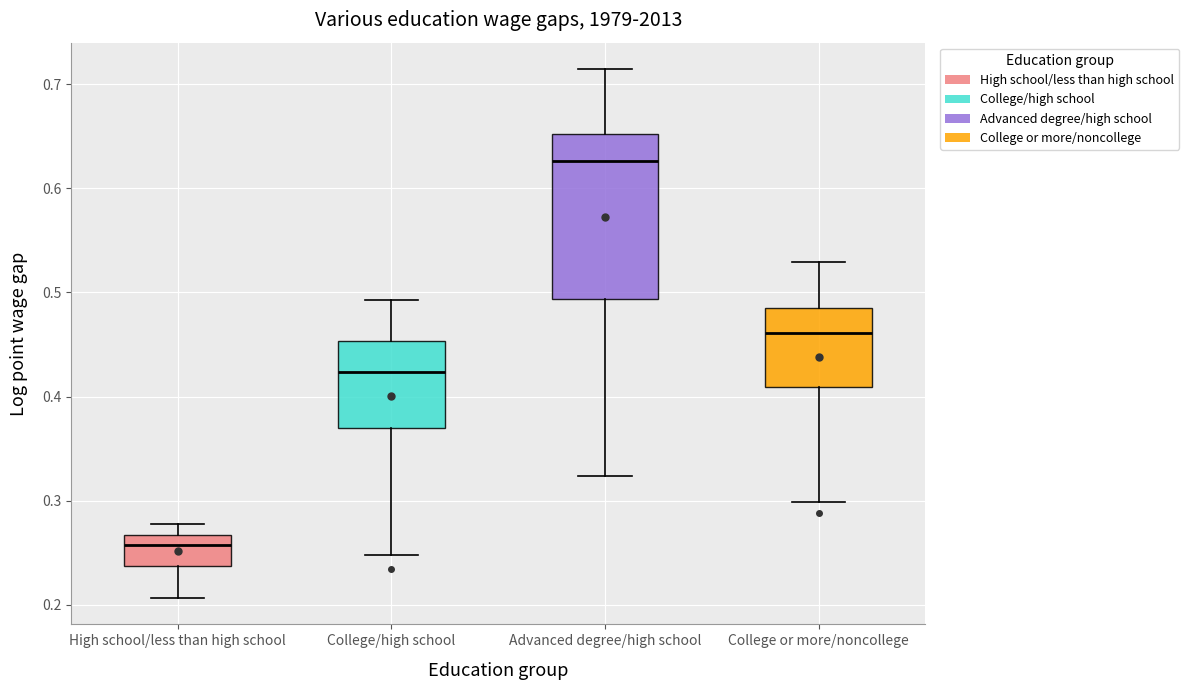

Comparing the boxes themselves (not the whiskers), which one is the tallest?

Advanced degree/high school